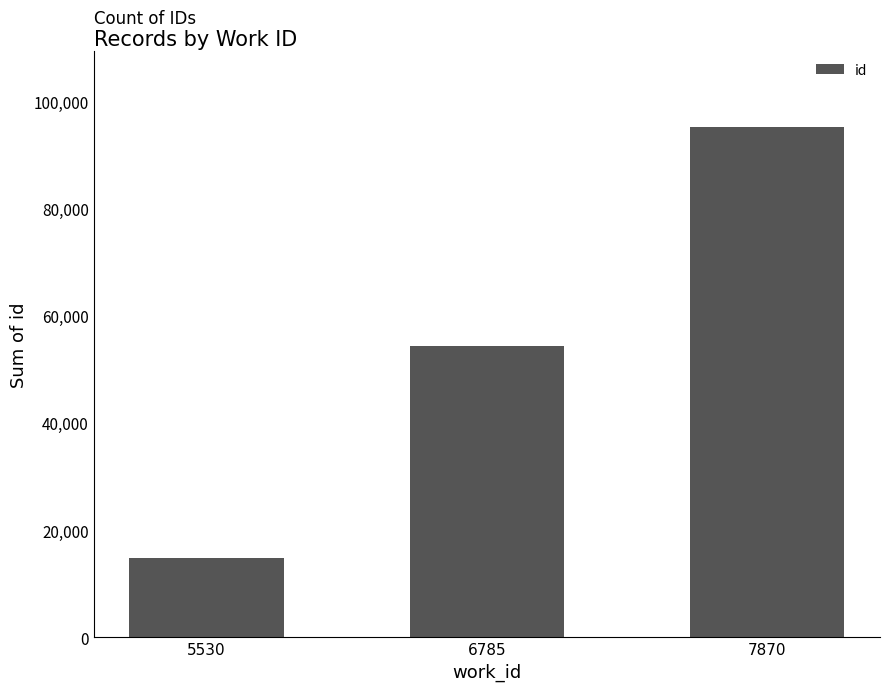

What is the sum of the values at 7870 and 6785?

149434